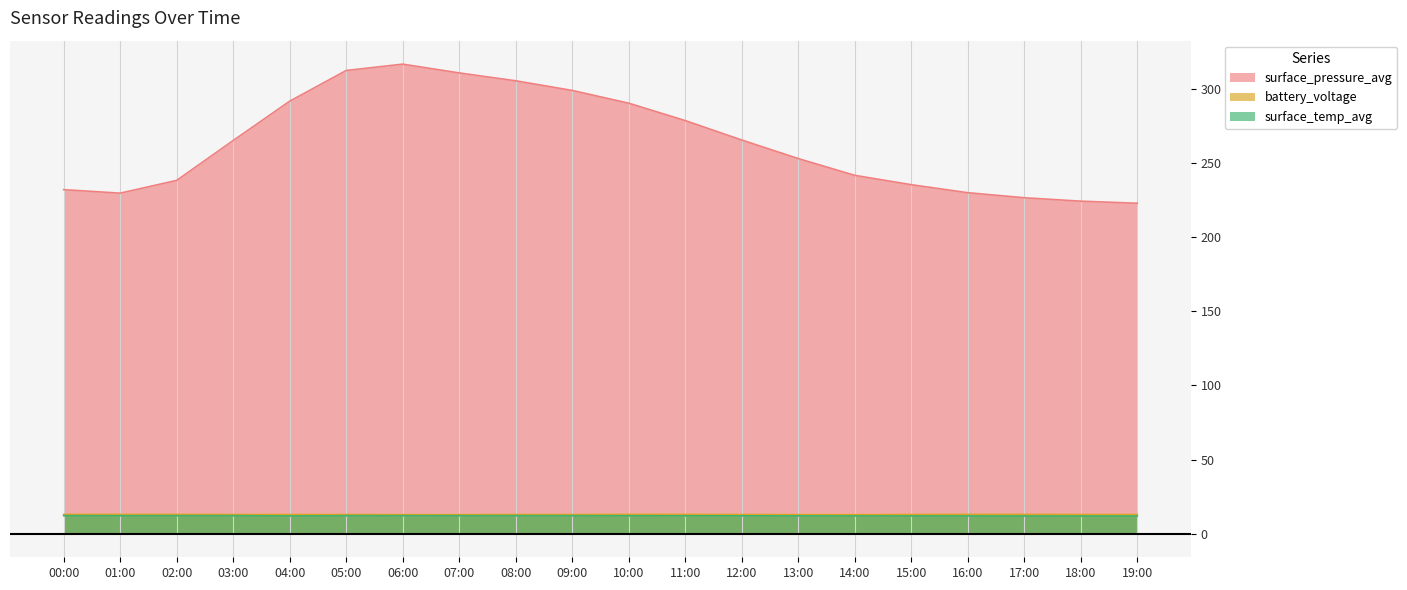

What position from the left is 15:00?

16